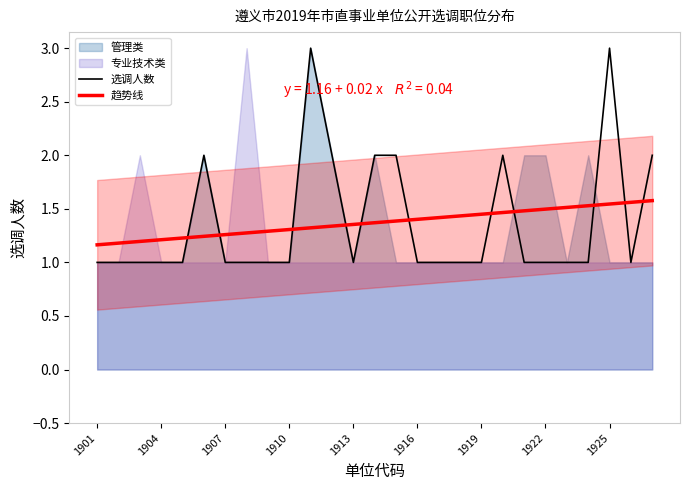

How many values in the 管理类 series exceed 1?

7